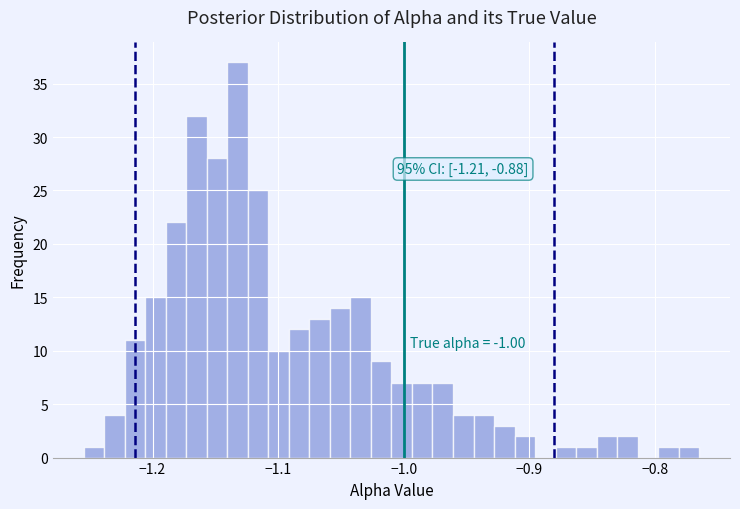

Read against the x-axis, roughly where is the centre of the tallest bar?

-1.13